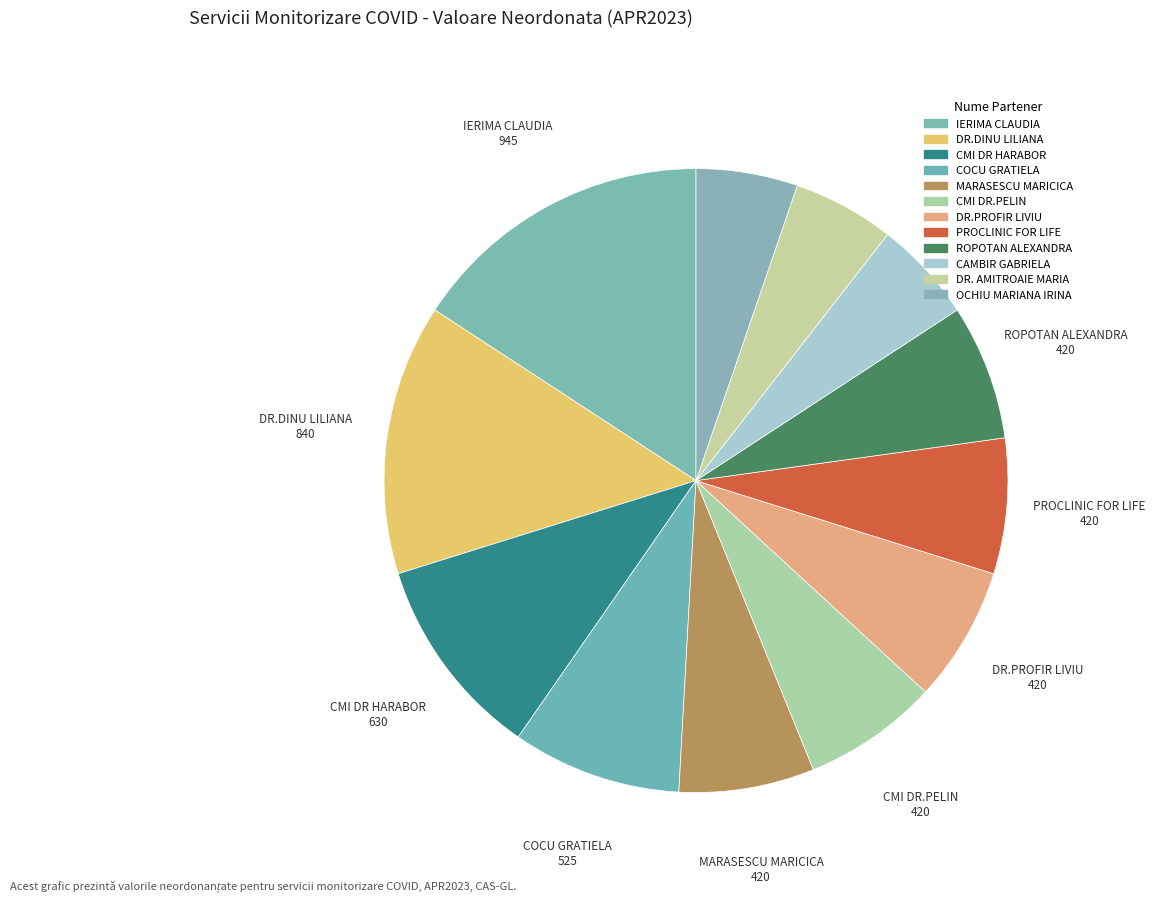

How many segments does this pie chart have?

12